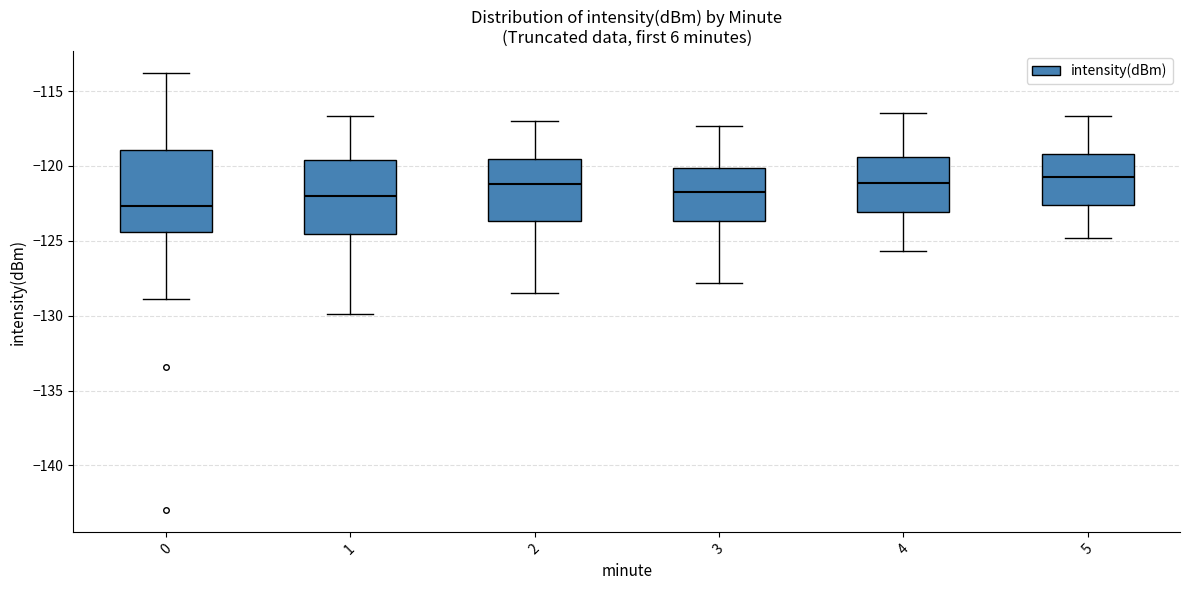

Reading left to right, read every box against the y-axis: the position of its median line, the range the box covers, and the ends of its whiskers. The values are not printed on the chart, so give them approximately, as read against the axis.

0: median -122.5, box -124.5 to -119.0, whiskers -129.0 to -114.0
1: median -122.0, box -124.5 to -119.5, whiskers -130.0 to -116.5
2: median -121.0, box -123.5 to -119.5, whiskers -128.5 to -117.0
3: median -121.5, box -123.5 to -120.0, whiskers -128.0 to -117.5
4: median -121.0, box -123.0 to -119.5, whiskers -125.5 to -116.5
5: median -120.5, box -122.5 to -119.0, whiskers -125.0 to -116.5